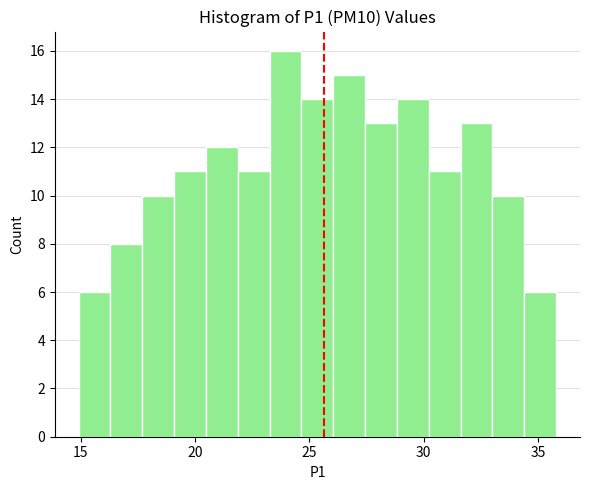

Around what value on the x-axis is the tallest bar? Give the approximate position of its centre, as read against the axis.

24.0